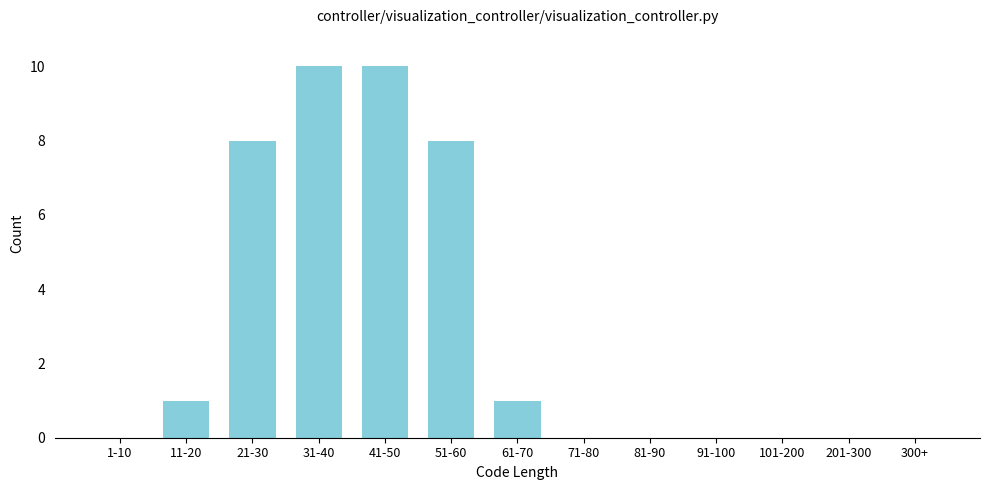

Reading left to right, extract all data points from this chart.

1-10=0	11-20=1	21-30=8	31-40=10	41-50=10	51-60=8	61-70=1	71-80=0	81-90=0	91-100=0	101-200=0	201-300=0	300+=0